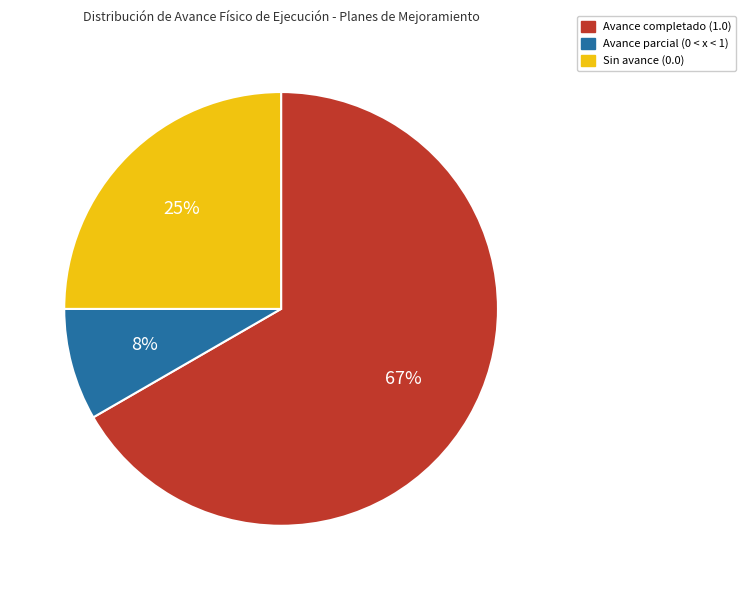

How many slices are in this pie chart?

3